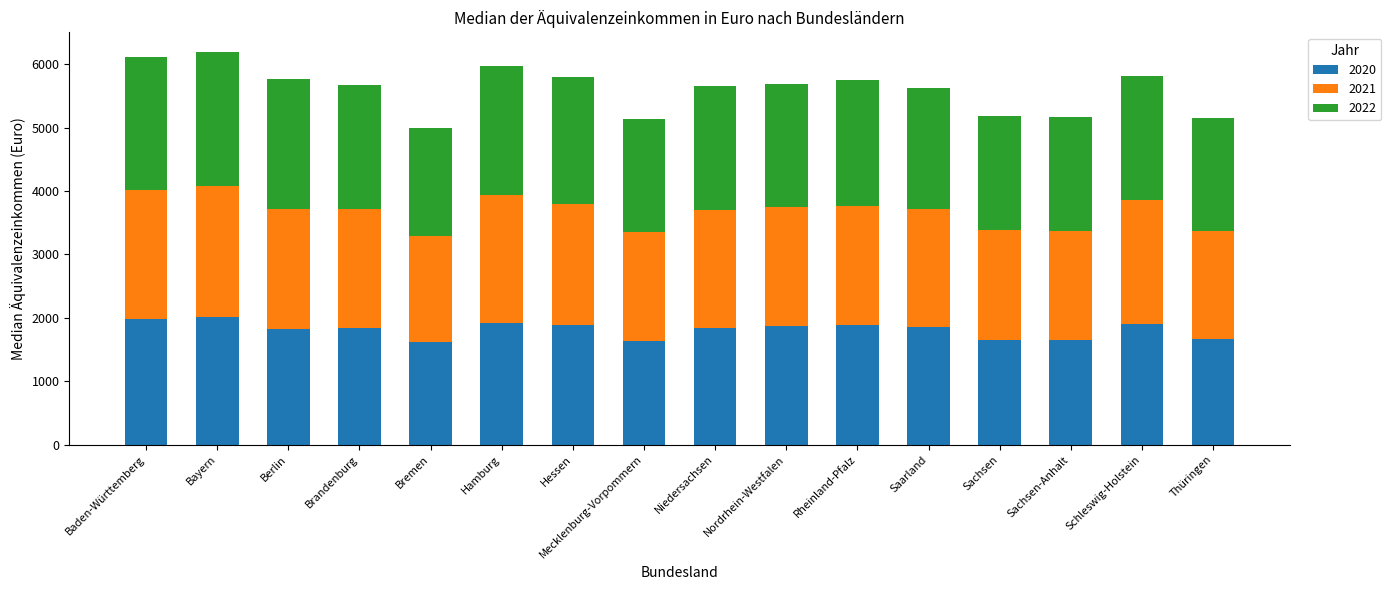

What is the sum of the 2020 values at Baden-Württemberg and Niedersachsen?

3833.0